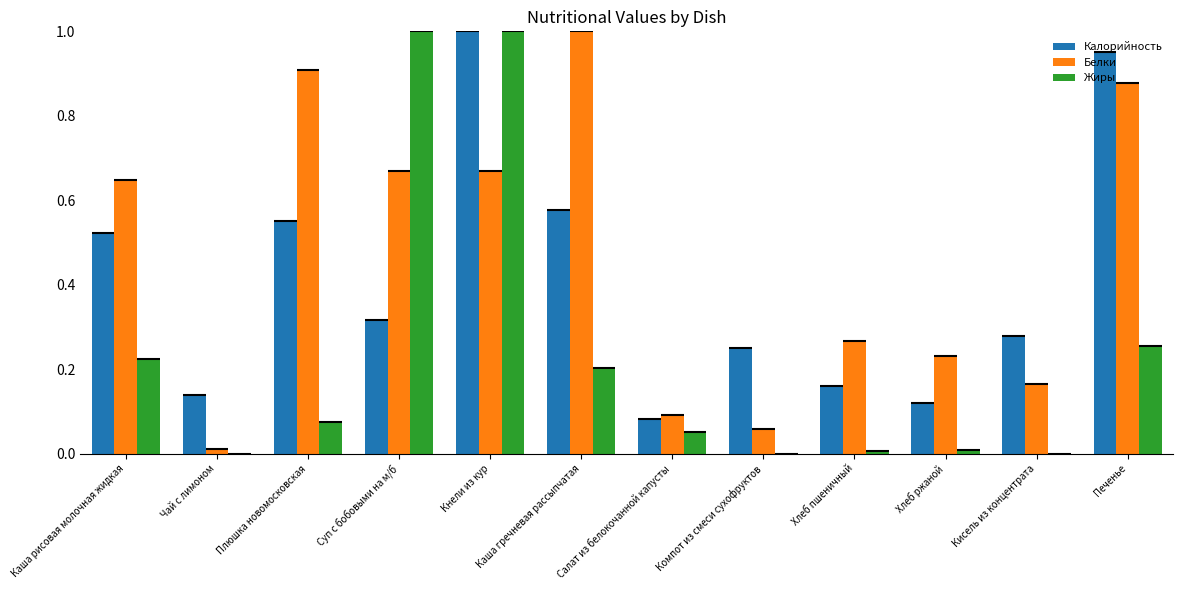

What position from the right is Суп с бобовыми на м/б?

9